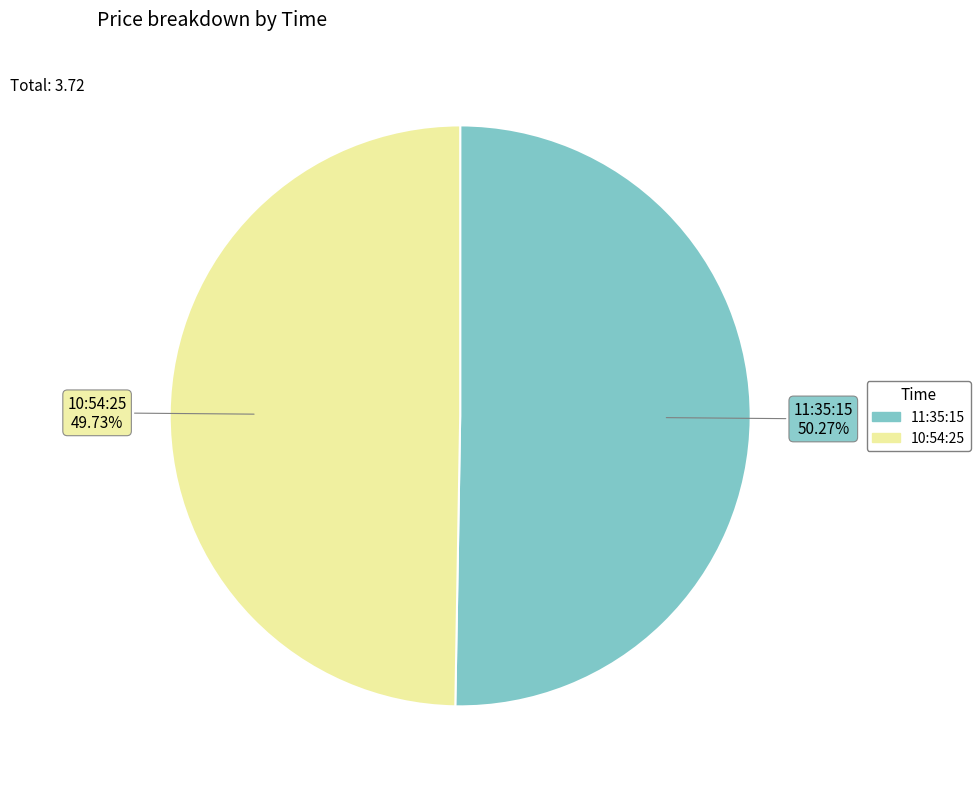

What percentage is the 11:35:15 slice, to the nearest percent?

50%